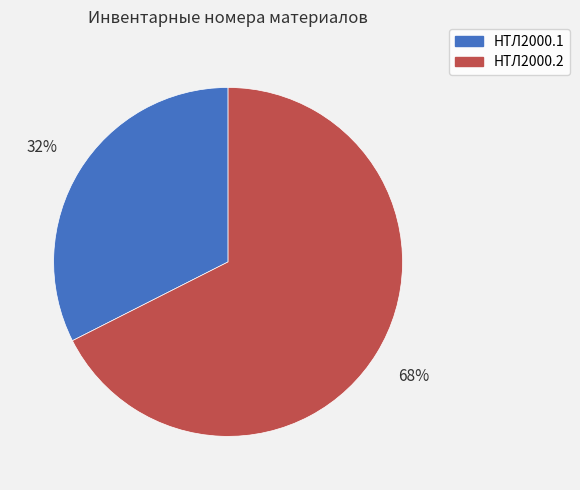

To the nearest percent, what portion does НТЛ2000.1 represent?

32%